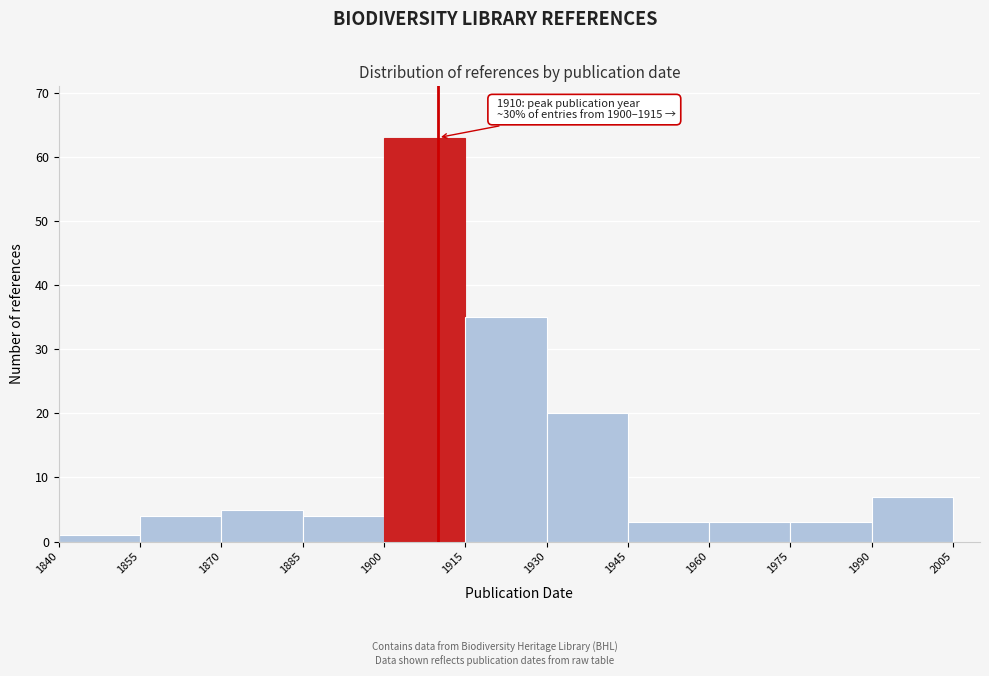

Over which range of the x-axis is the bar tallest?

1900 to 1915